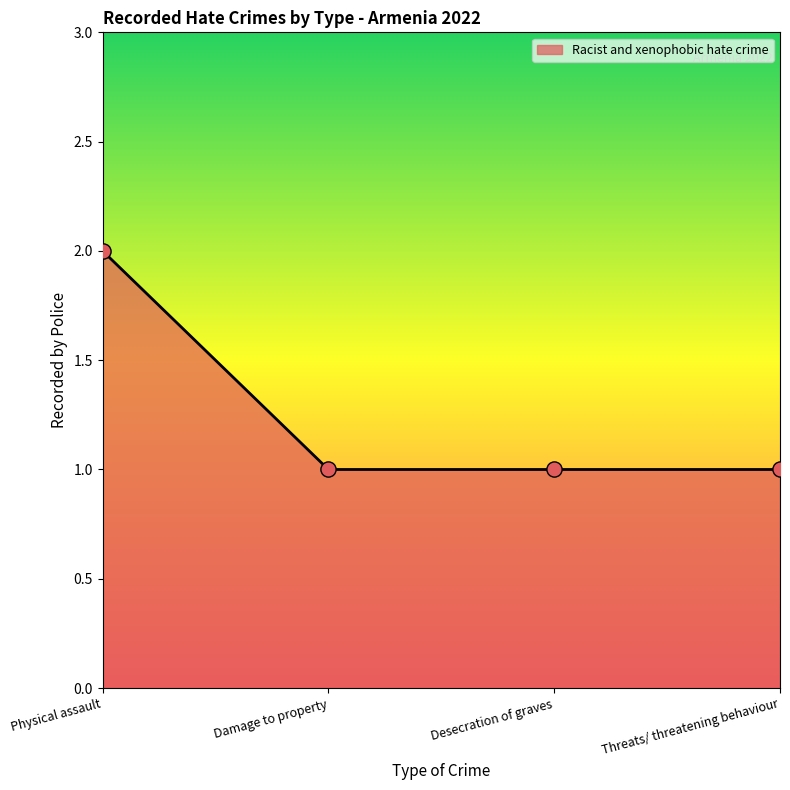

What is the change in value from Physical assault to Desecration of graves?

-1